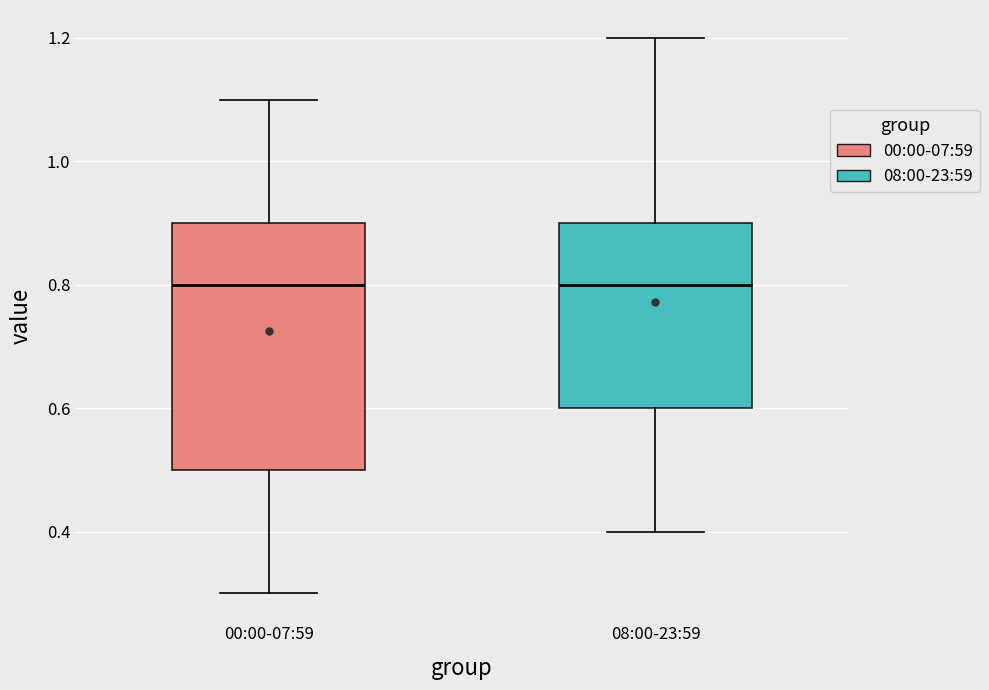

Where does the upper whisker of the box for 00:00-07:59 end on the y-axis? The values are not printed on the chart, so give them approximately, as read against the axis.

1.1